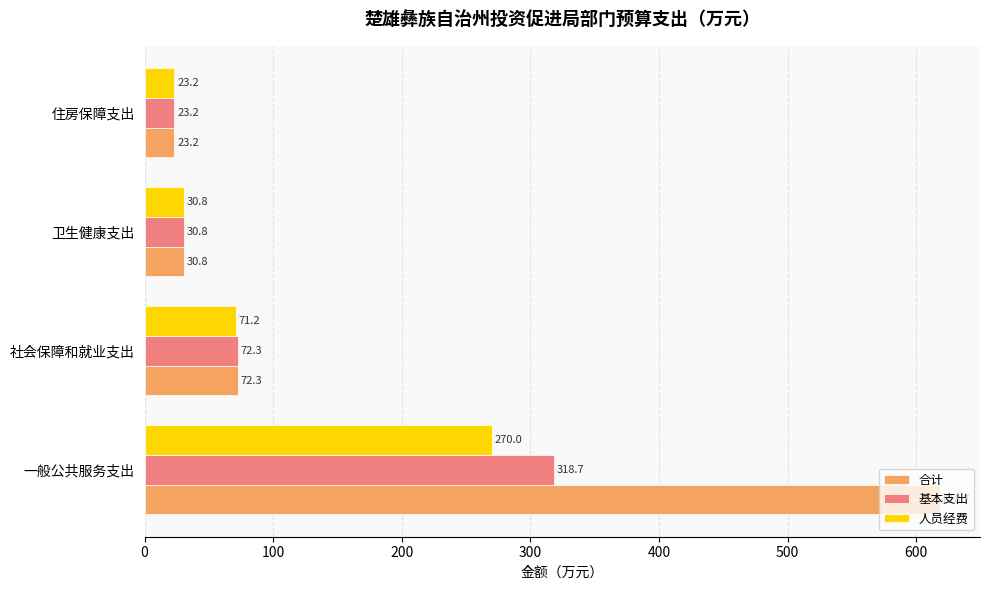

What is the difference between the maximum and second lowest values in the 合计 series?

587.9